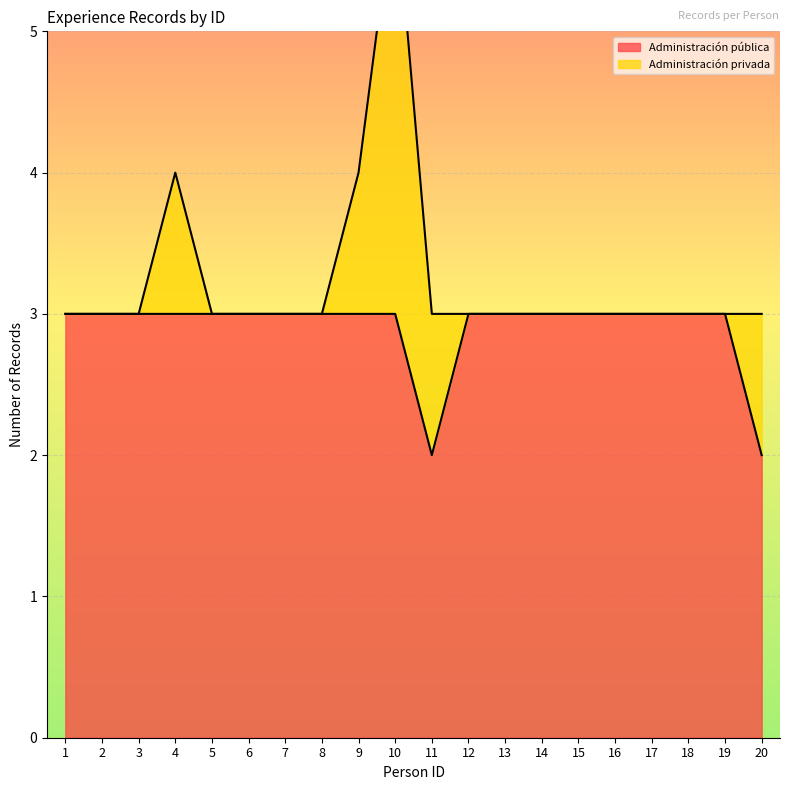

Reading left to right, list all the values displayed in this chart.

3	3	3	3	3	3	3	3	3	3	2	3	3	3	3	3	3	3	3	2